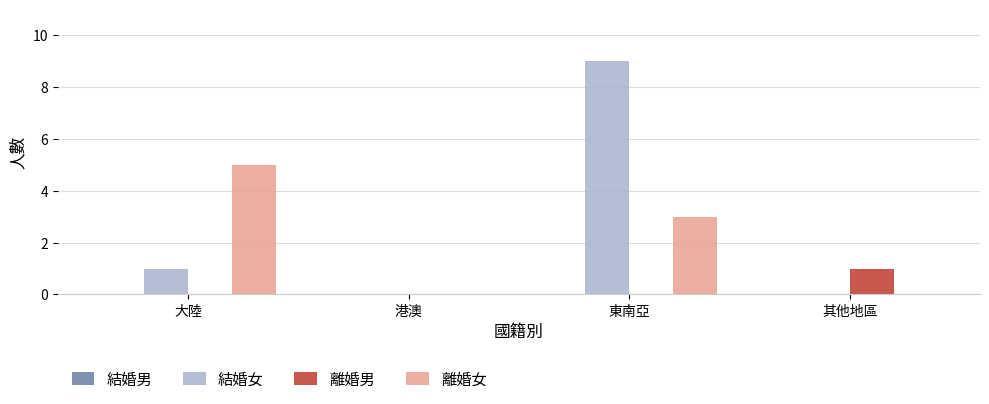

At which category is the sum across all series the highest?

東南亞